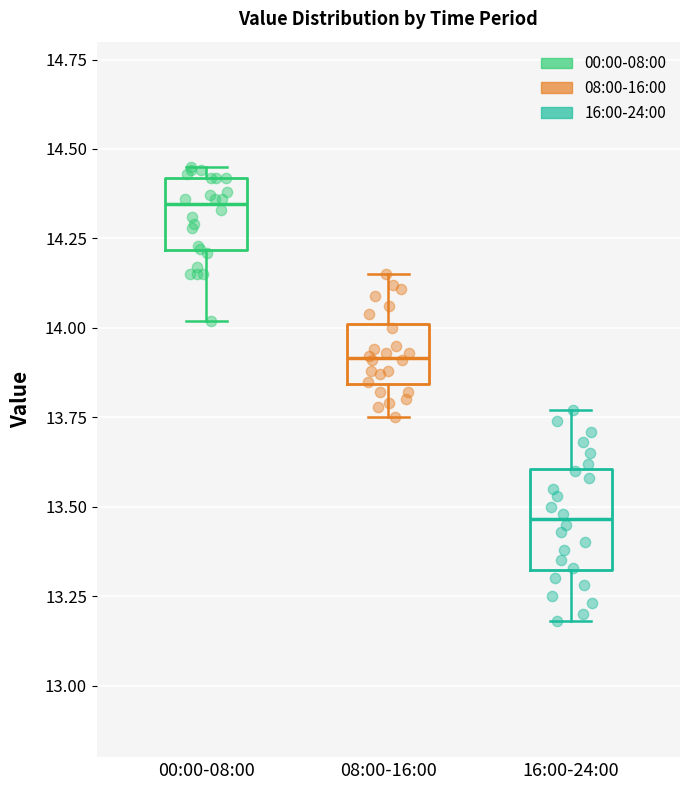

Reading left to right, read every box against the y-axis: the position of its median line, the range the box covers, and the ends of its whiskers. The values are not printed on the chart, so give them approximately, as read against the axis.

00:00-08:00: median 14.35, box 14.20 to 14.40, whiskers 14.00 to 14.45
08:00-16:00: median 13.90, box 13.85 to 14.00, whiskers 13.75 to 14.15
16:00-24:00: median 13.45, box 13.30 to 13.60, whiskers 13.20 to 13.75